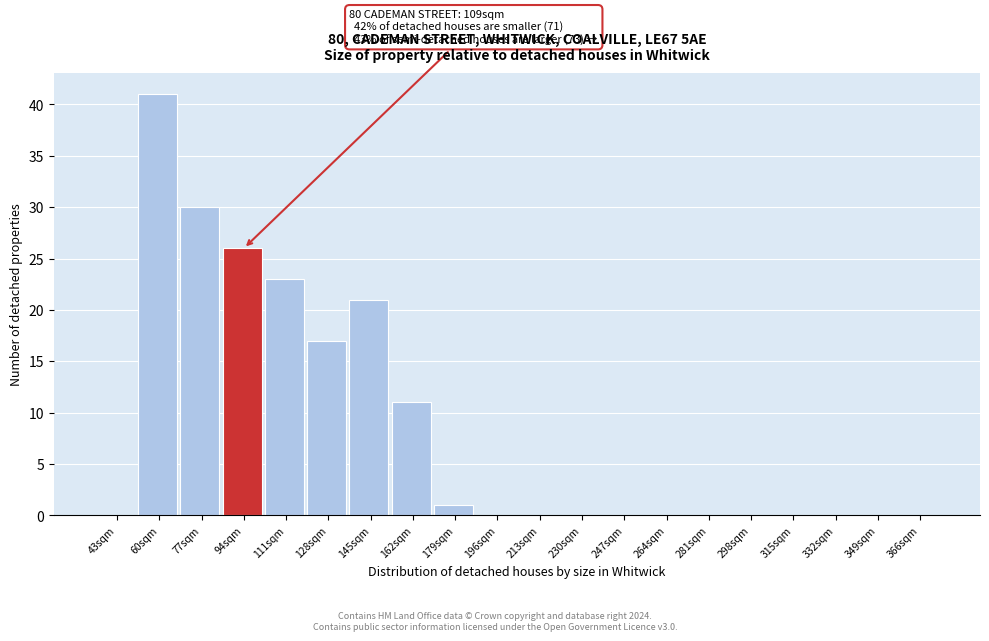

Reading right to left, what are all the values shown in this chart?

366sqm=0	349sqm=0	332sqm=0	315sqm=0	298sqm=0	281sqm=0	264sqm=0	247sqm=0	230sqm=0	213sqm=0	196sqm=0	179sqm=1	162sqm=11	145sqm=21	128sqm=17	111sqm=23	94sqm=26	77sqm=30	60sqm=41	43sqm=0